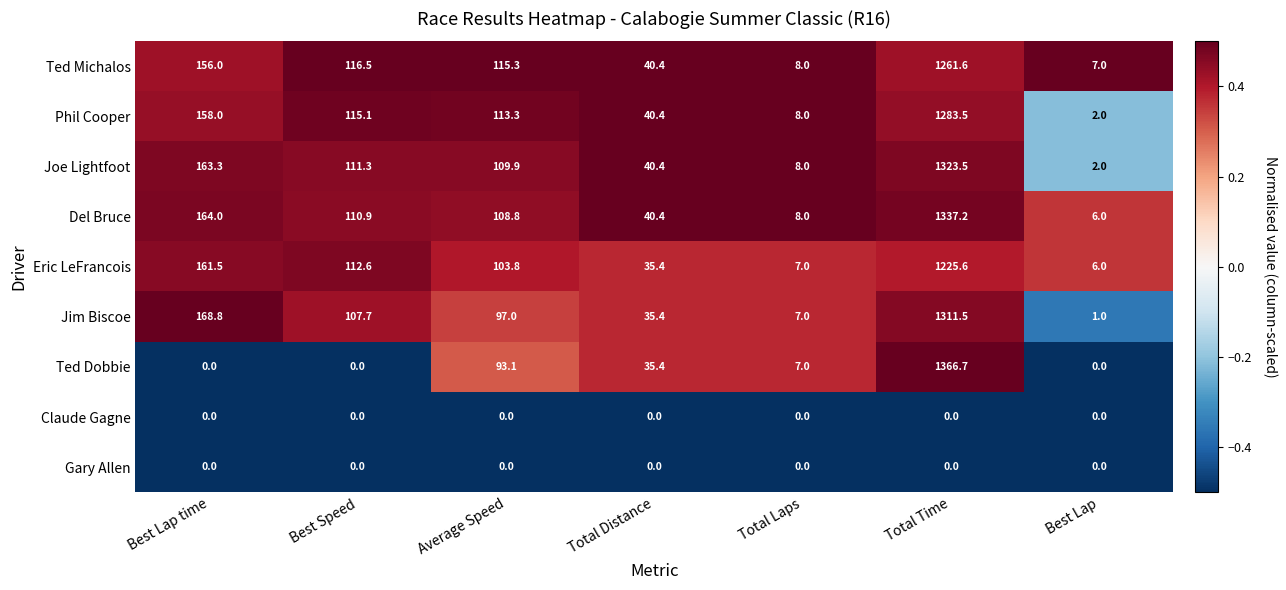

True or false: Jim Biscoe has a value of 7.0 at Total Laps.

True